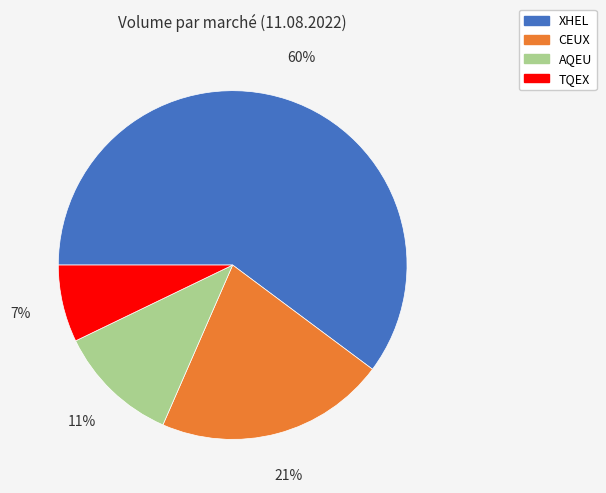

Is the sum of AQEU and XHEL greater than half?

Yes